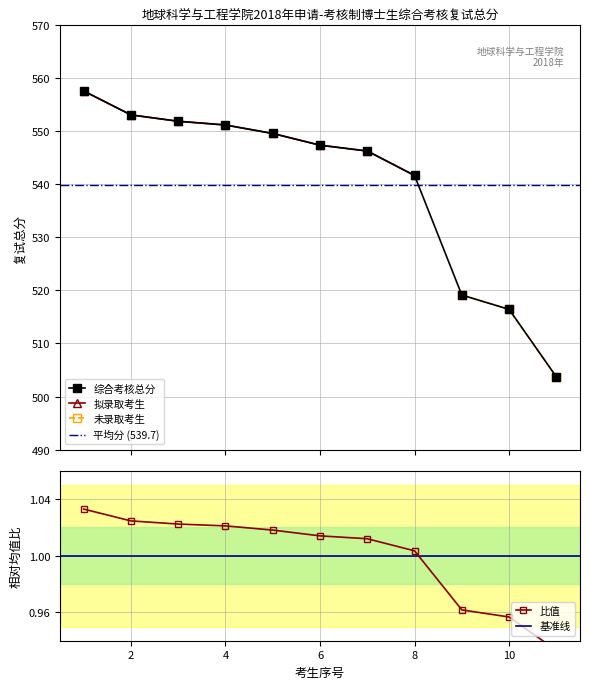

What is the minimum value shown in the chart?

0.9